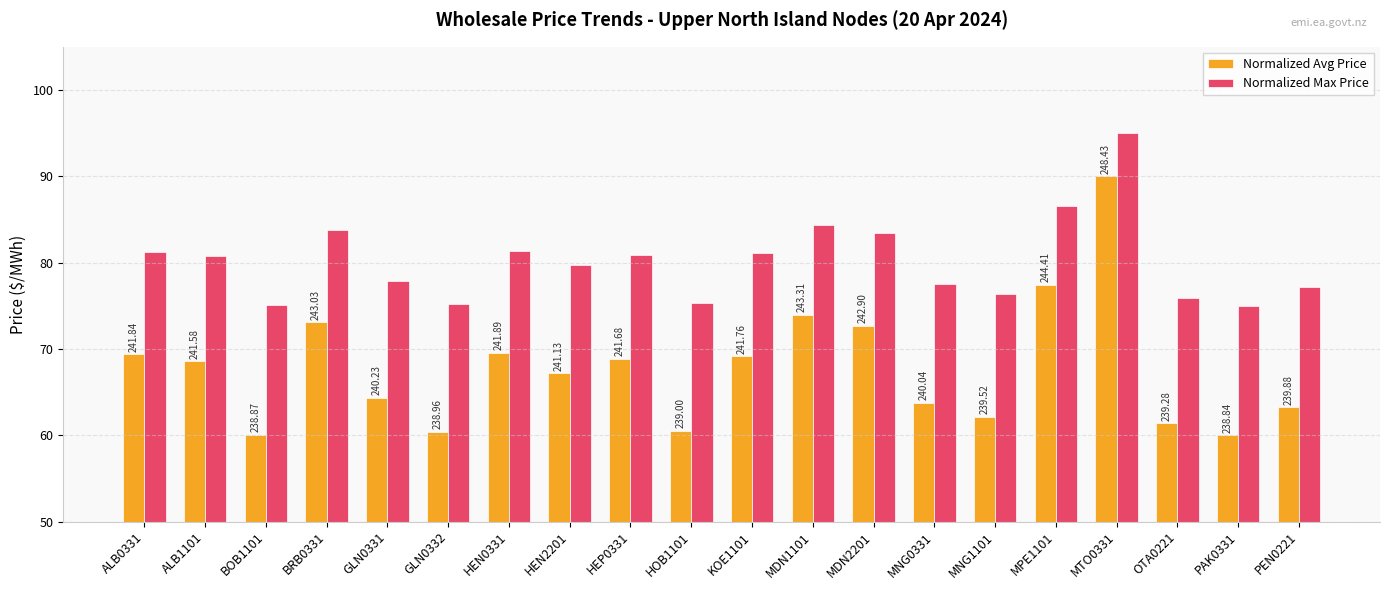

What is the difference between the Normalized Max Price values at BOB1101 and MNG0331?

2.4